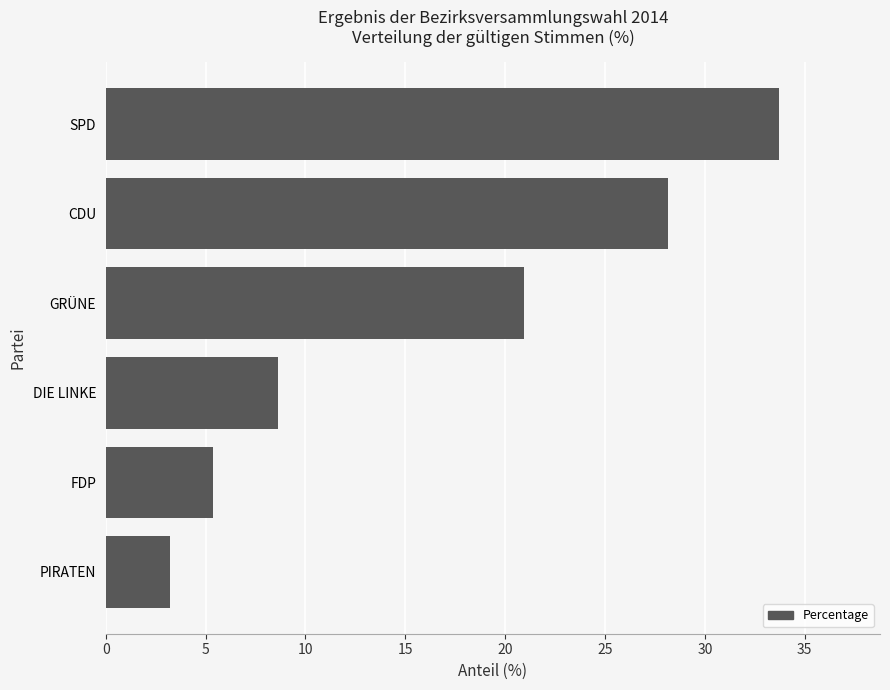

Rank the categories by value from lowest to highest.

PIRATEN, FDP, DIE LINKE, GRÜNE, CDU, SPD